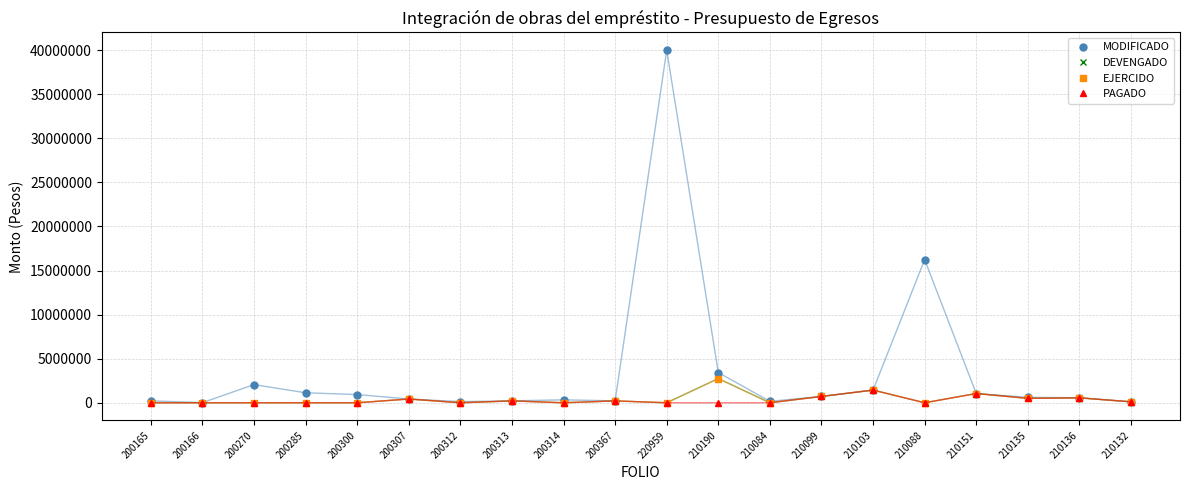

How many interior local peaks does the DEVENGADO series have?

7